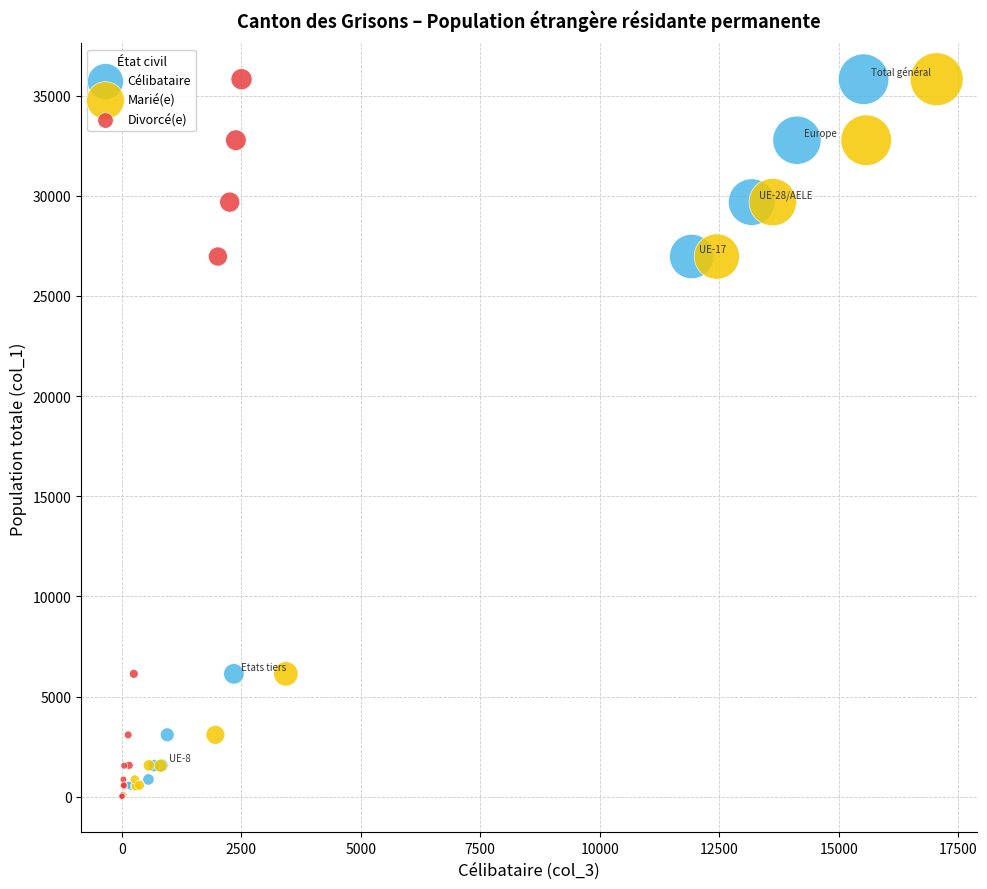

What are all the series names shown in the legend?

Célibataire, Marié(e), Divorcé(e)